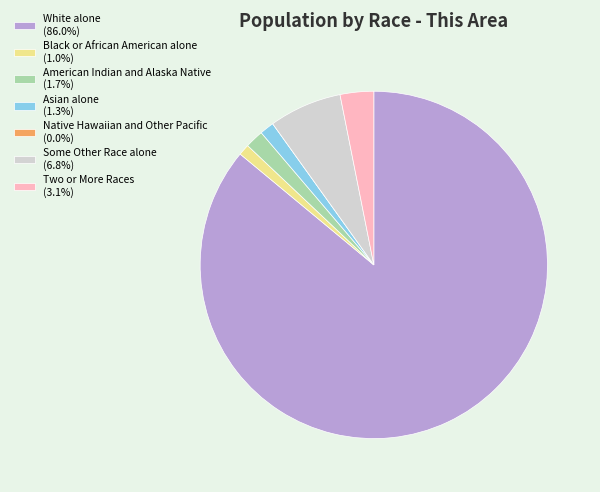

Do Two or More Races (3.1%) and American Indian and Alaska Native (1.7%) together represent more than half of the pie?

No